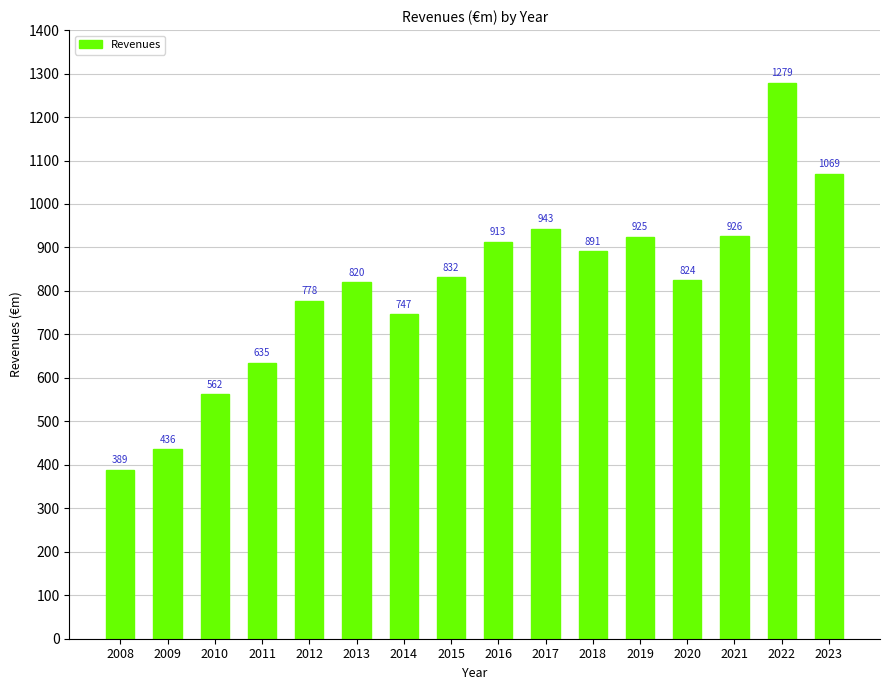

What value does the data have at 2015?

831.6